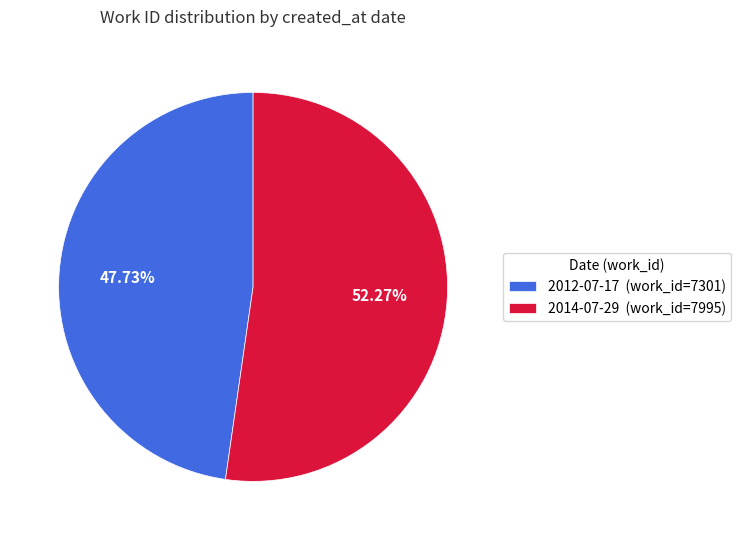

Which category accounts for the majority?

2014-07-29